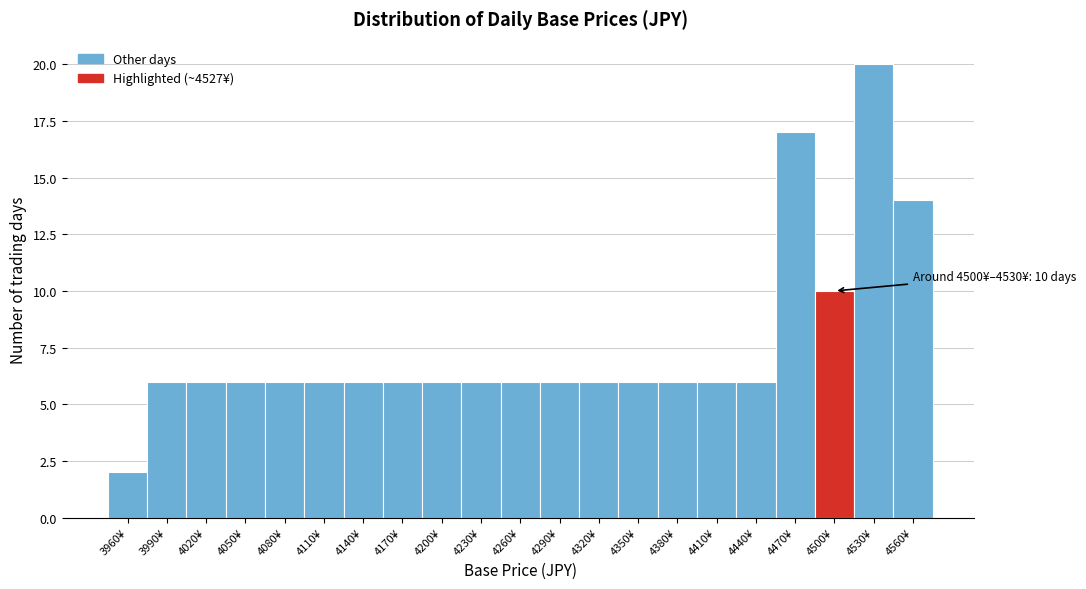

Reading right to left, extract all data points from this chart.

4560¥=14	4530¥=20	4500¥=10	4470¥=17	4440¥=6	4410¥=6	4380¥=6	4350¥=6	4320¥=6	4290¥=6	4260¥=6	4230¥=6	4200¥=6	4170¥=6	4140¥=6	4110¥=6	4080¥=6	4050¥=6	4020¥=6	3990¥=6	3960¥=2